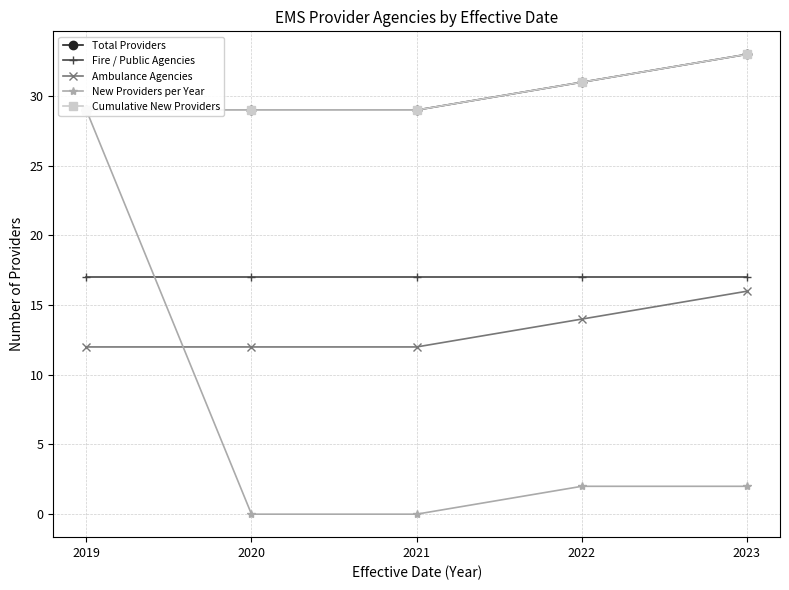

Rank the series by their maximum value, from highest to lowest.

Total Providers, Cumulative New Providers, New Providers per Year, Fire / Public Agencies, Ambulance Agencies